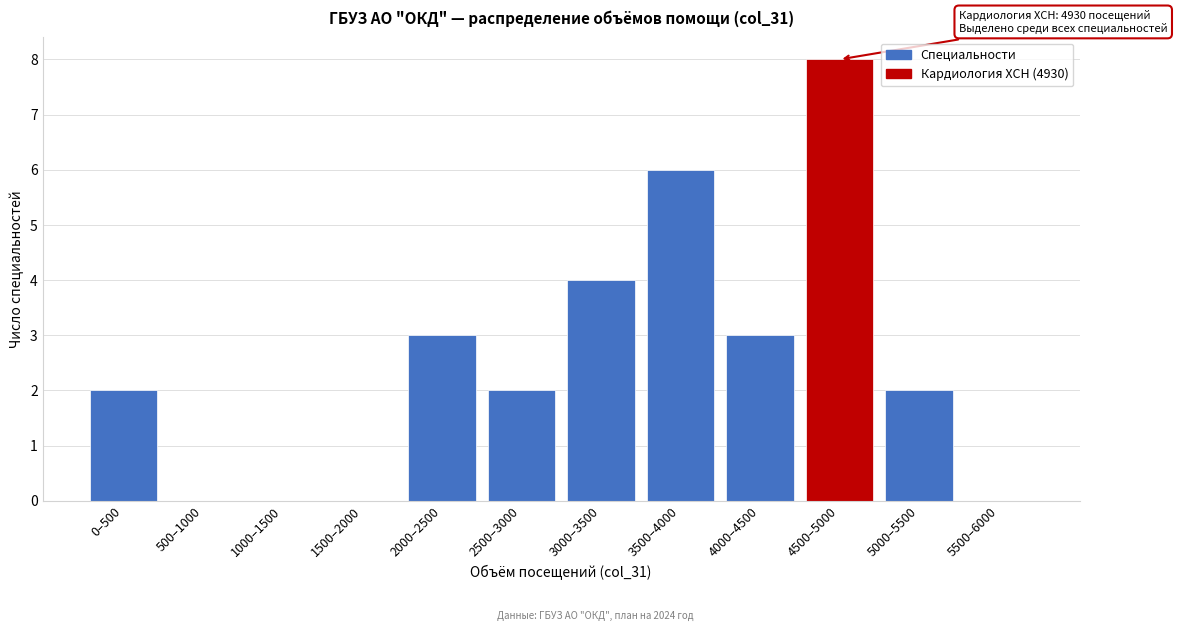

Reading left to right, list all the values displayed in this chart.

0–500=2	500–1000=0	1000–1500=0	1500–2000=0	2000–2500=3	2500–3000=2	3000–3500=4	3500–4000=6	4000–4500=3	4500–5000=8	5000–5500=2	5500–6000=0